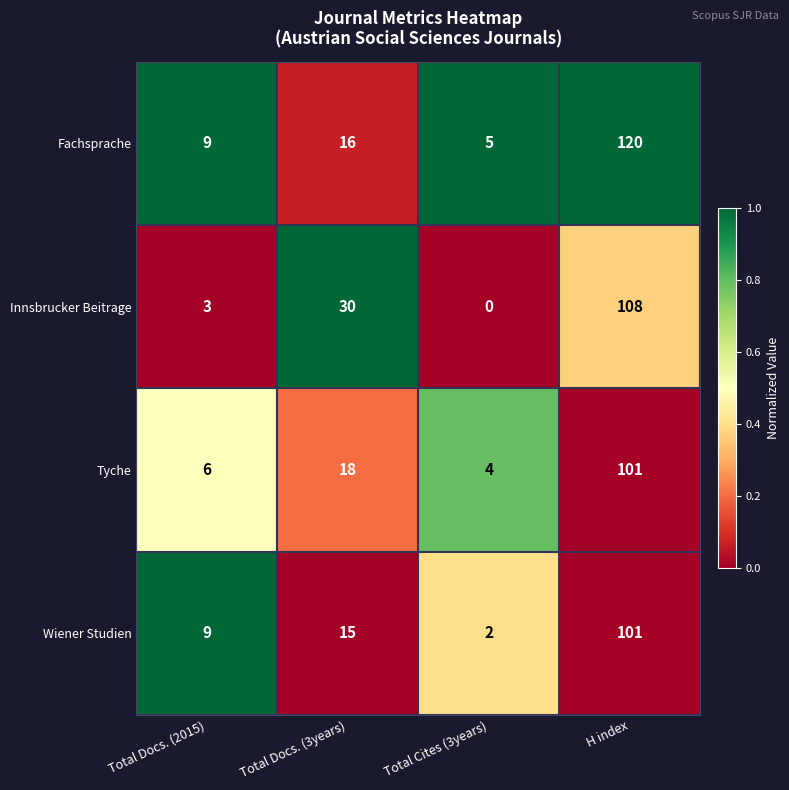

The Wiener Studien series shows 4 at Total Docs. (2015). True or false?

False